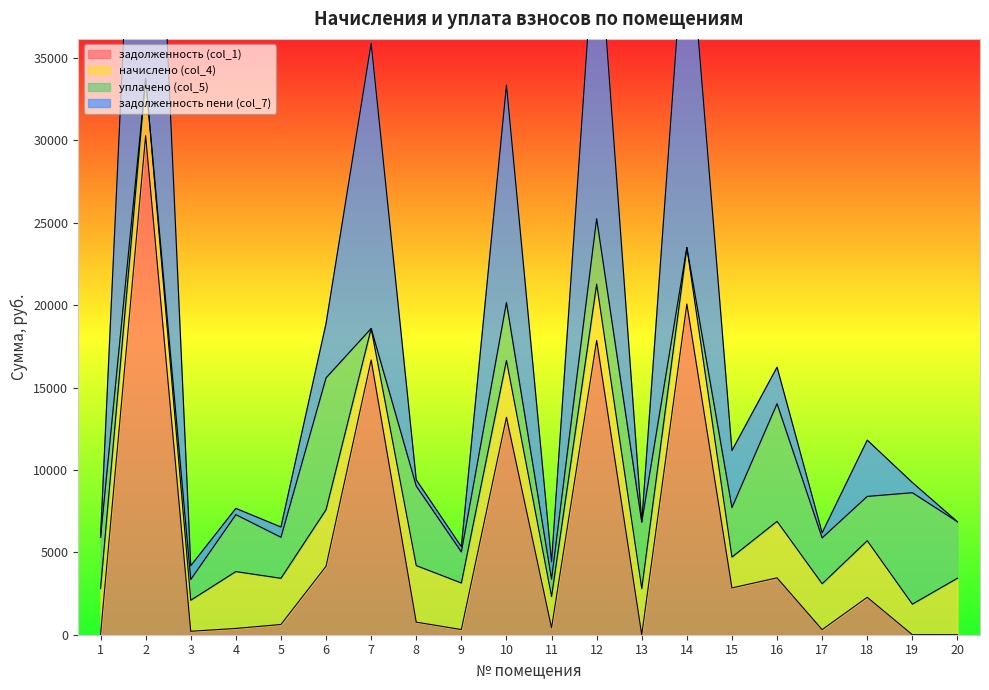

The value of задолженность пени (col_7) at 17 is 3093.4. True or false?

True